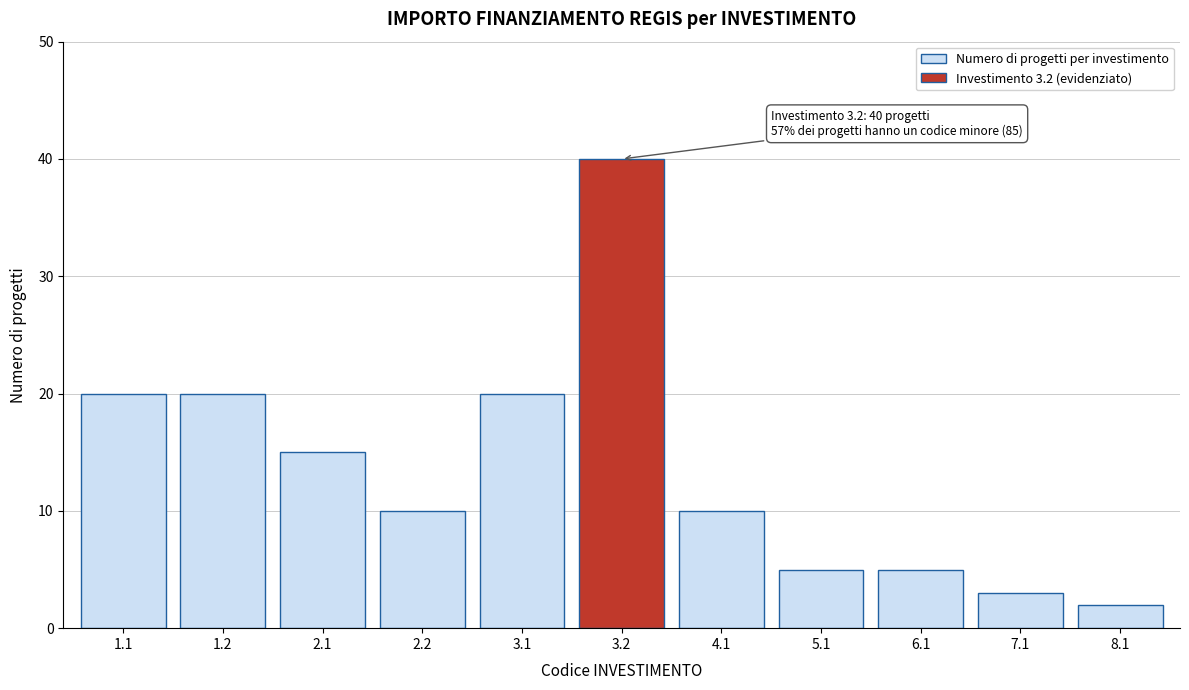

Reading left to right, extract all data points from this chart.

1.1=20	1.2=20	2.1=15	2.2=10	3.1=20	3.2=40	4.1=10	5.1=5	6.1=5	7.1=3	8.1=2